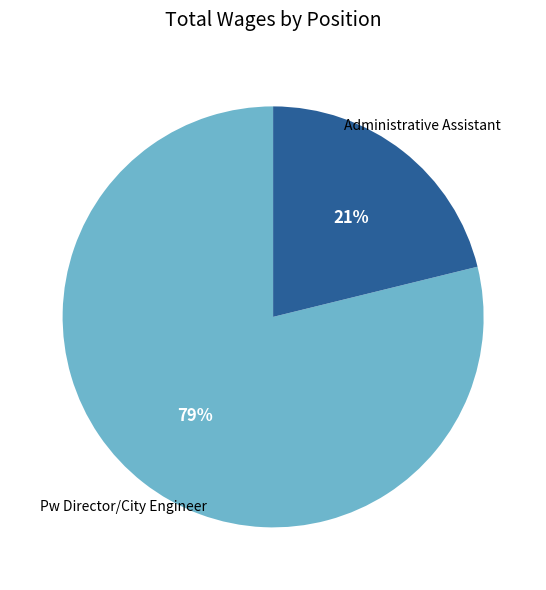

The Administrative Assistant slice represents 21% of the pie. True or false?

True